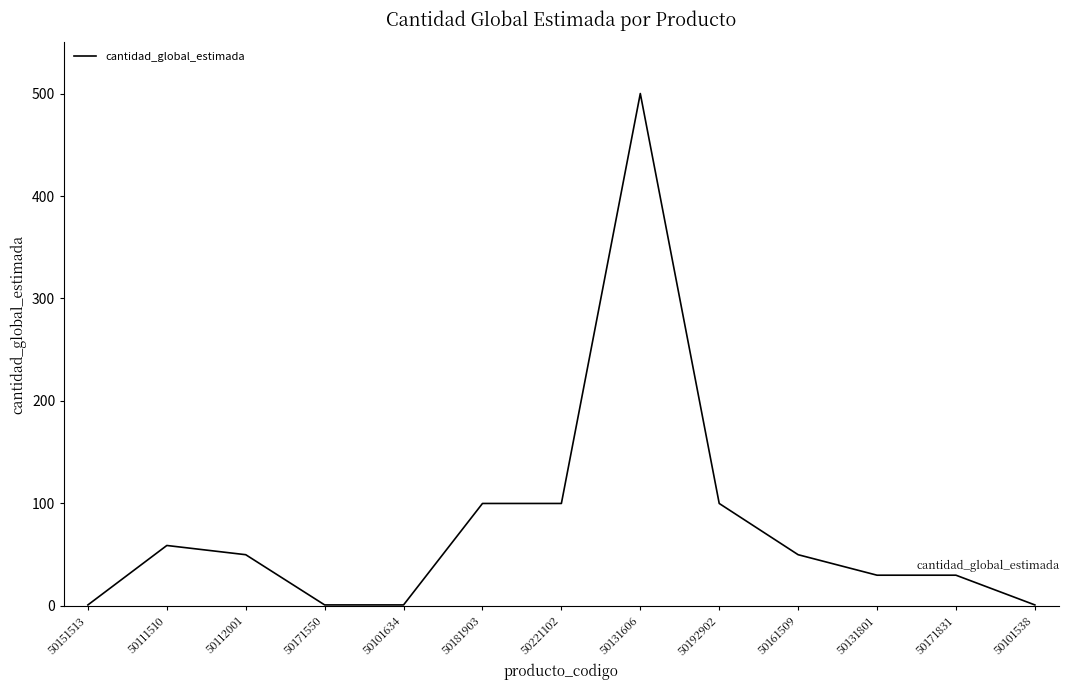

Where does the data first go above 50?

50111510